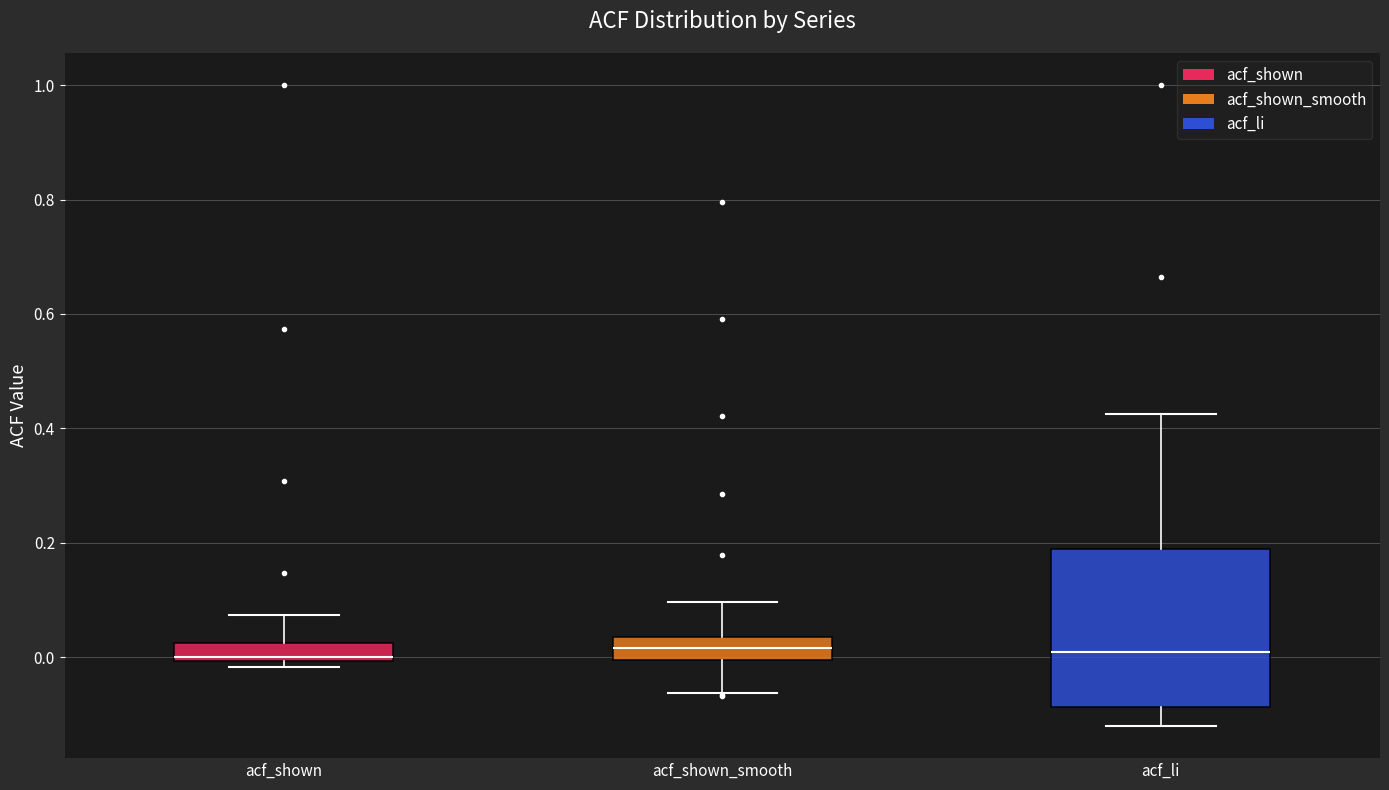

Reading left to right, read every box against the y-axis: the position of its median line, the range the box covers, and the ends of its whiskers. The values are not printed on the chart, so give them approximately, as read against the axis.

acf_shown: median 0.00 (just above the box's lower edge), box 0.00 to 0.02, whiskers -0.02 to 0.08
acf_shown_smooth: median 0.02, box 0.00 to 0.04, whiskers -0.06 to 0.10
acf_li: median 0.00, box -0.08 to 0.20, whiskers -0.12 to 0.42